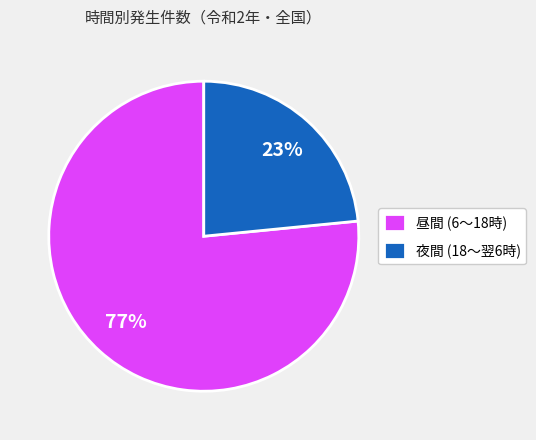

Is it true that 夜間 (18～翌6時) is 23% of the pie?

True